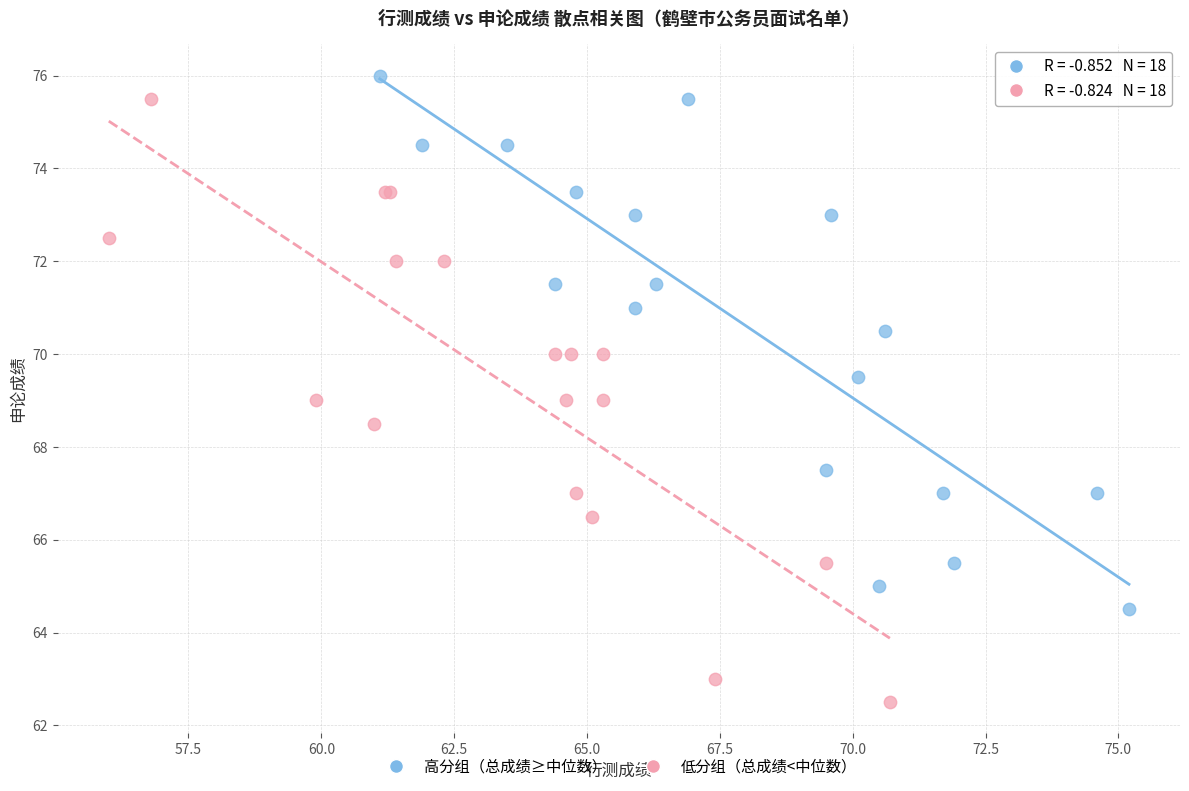

Which series contains the lowest Y value?

低分组（总成绩<中位数）